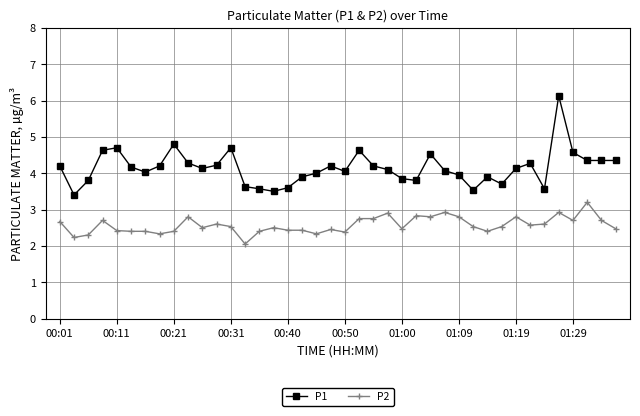

Rank the series by their average value, from highest to lowest.

P1, P2